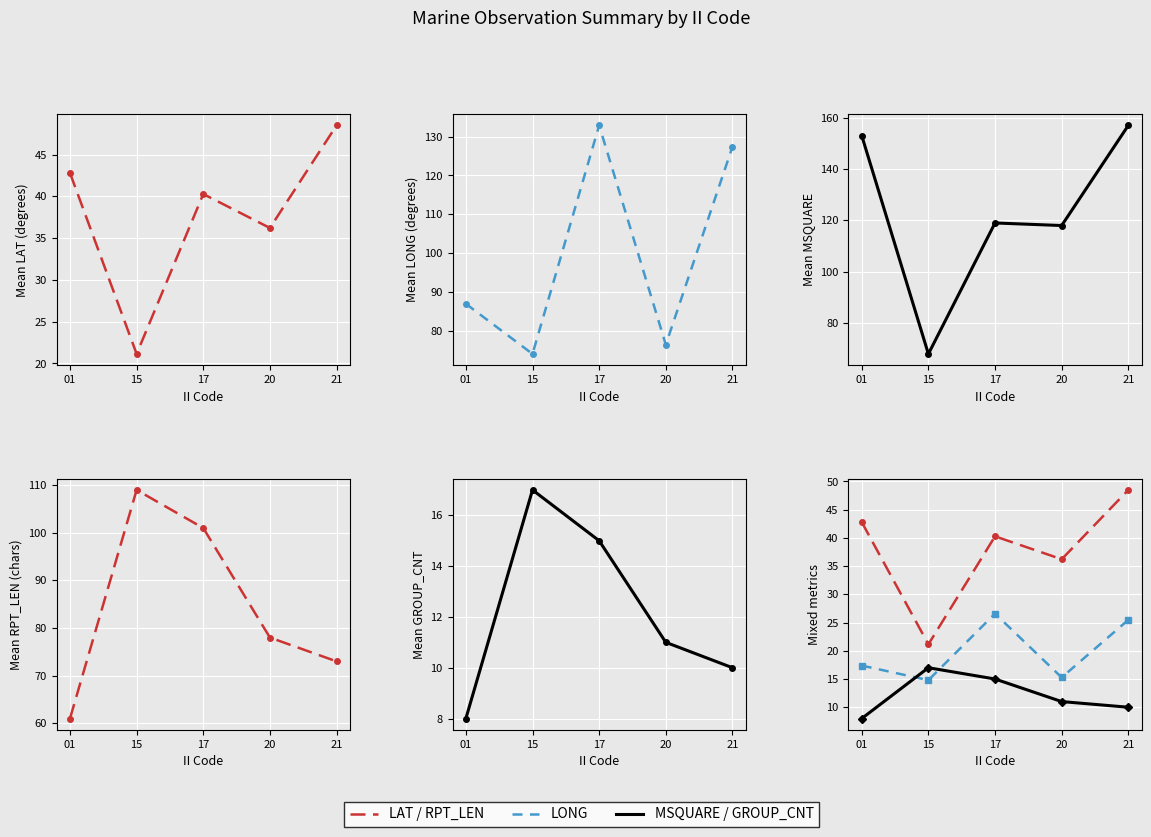

The LAT series shows 36.2 at 20. True or false?

True